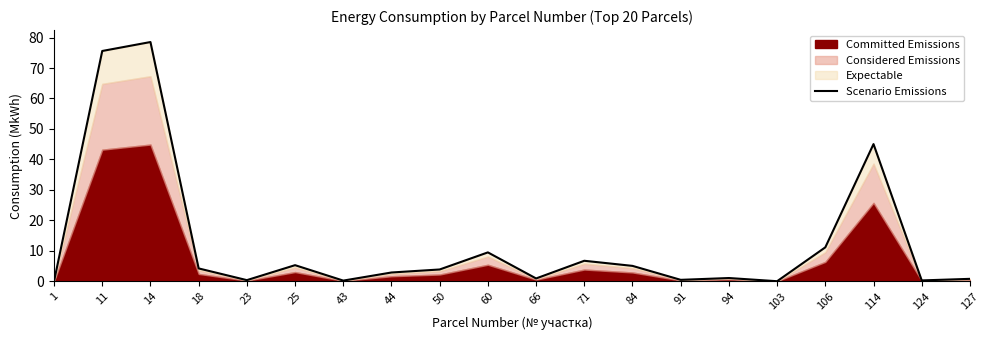

How many interior local valleys (lower than both neighbors) does the data have?

6